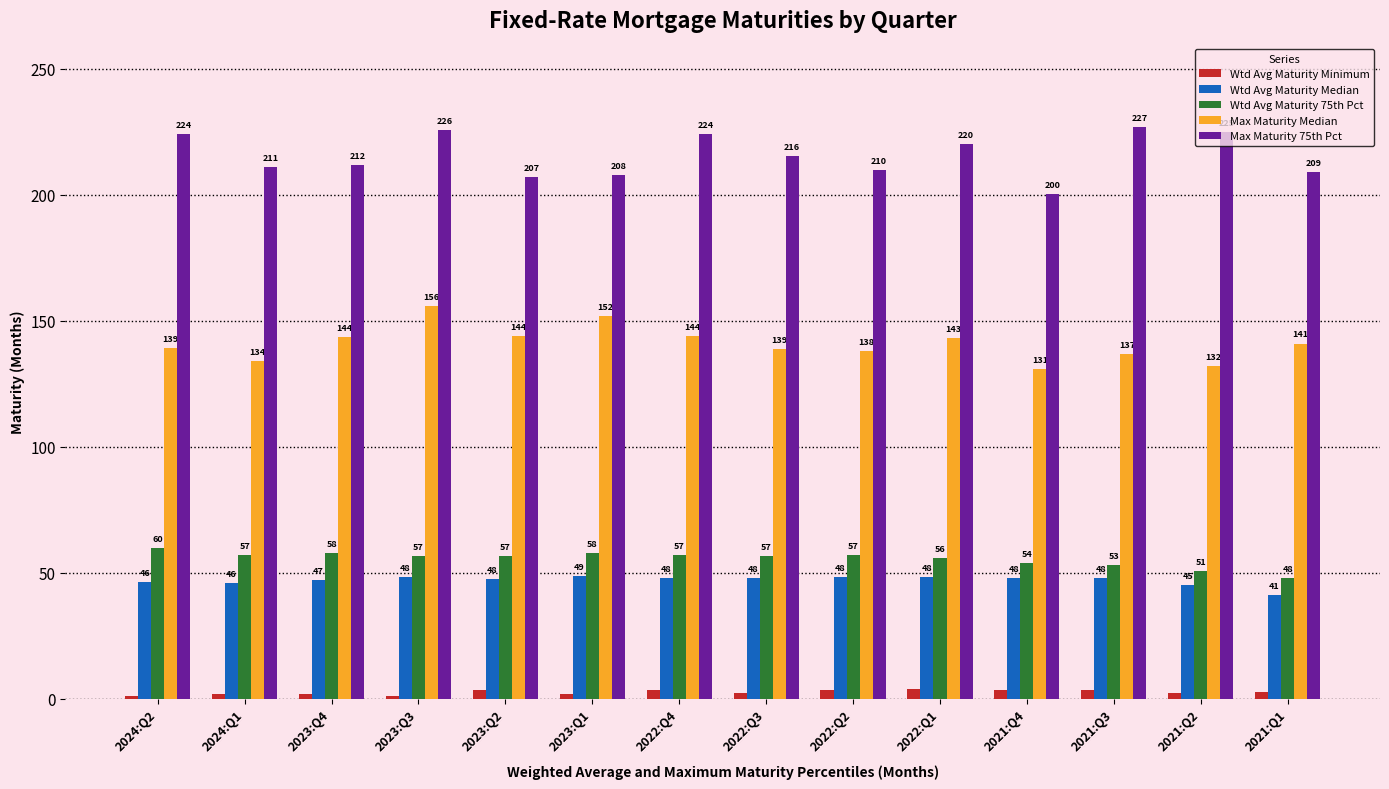

At how many categories does at least one series exceed 40?

14